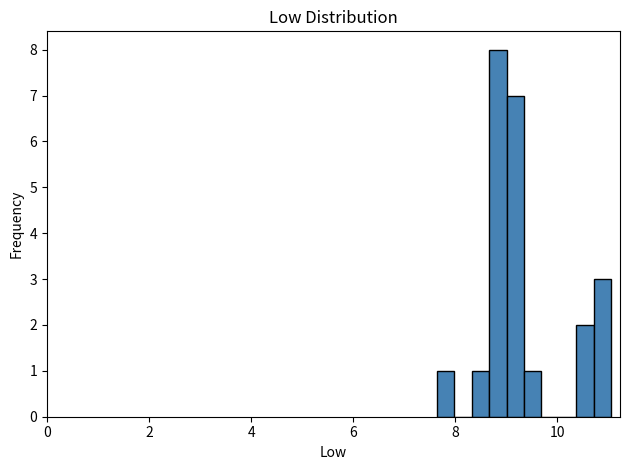

Read against the x-axis, roughly where is the centre of the tallest bar?

8.8